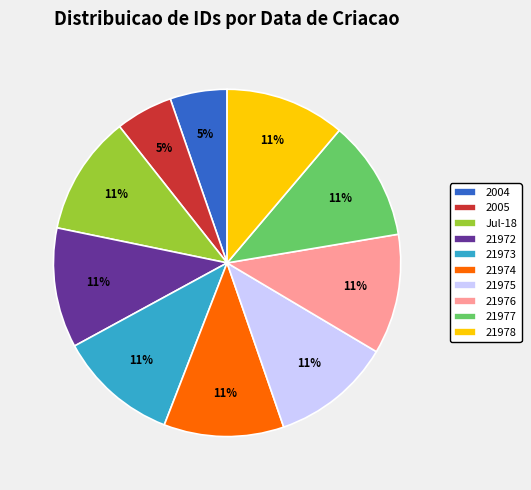

Approximately how many times larger is the value at 21974 compared to 21975?

1.0